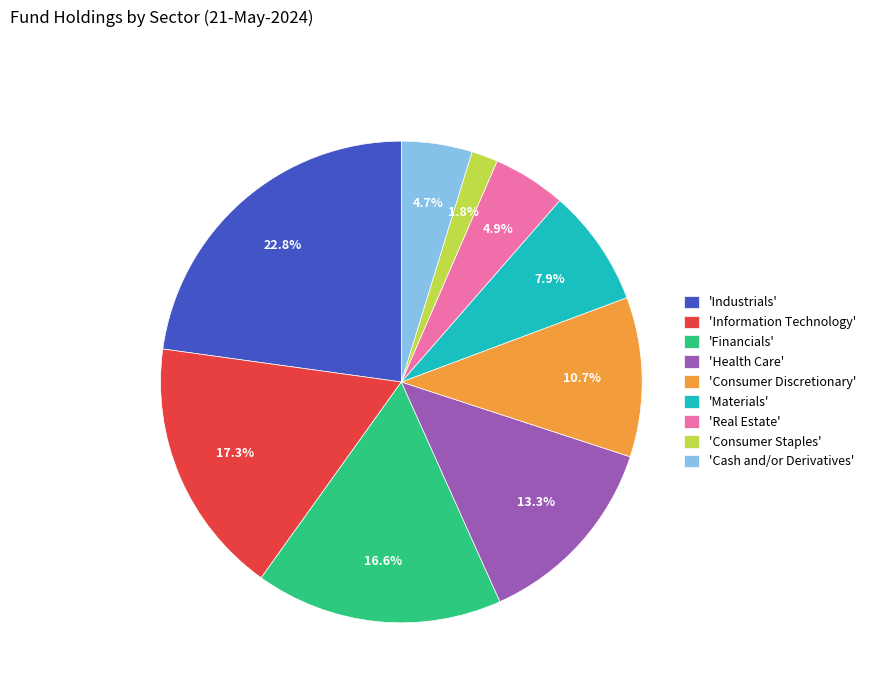

What is the smallest slice in the pie chart?

'Consumer Staples'